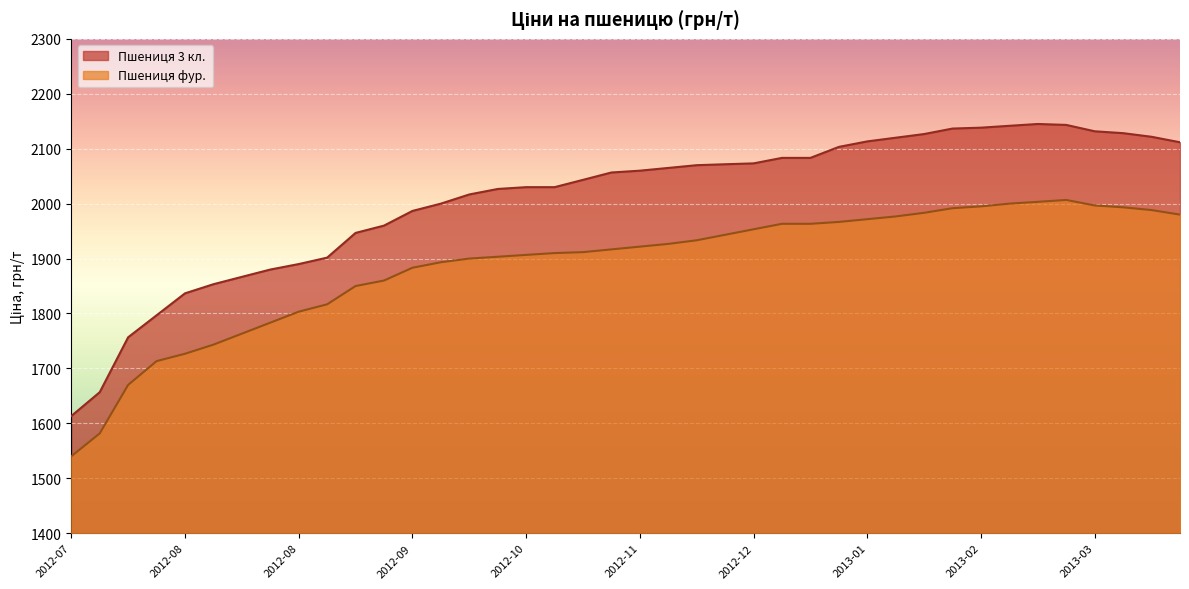

What is the sum of the Пшениця фур.  values at 2012-07-27 and 2013-03-08?

3720.0